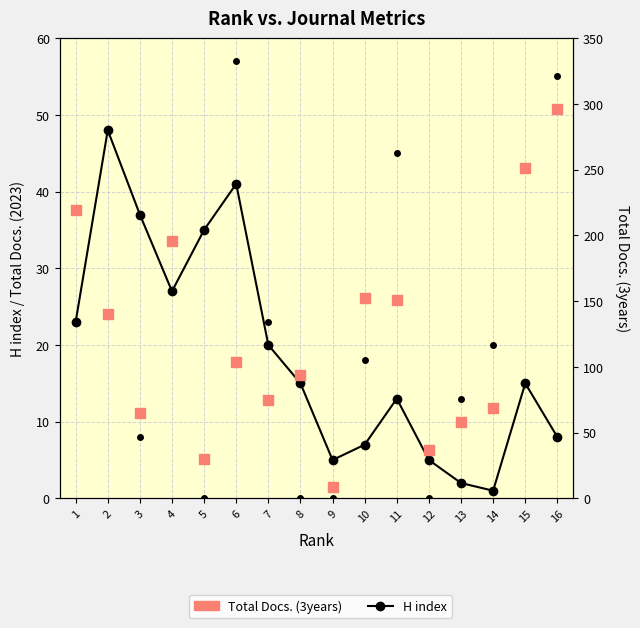

Which series reaches the minimum Y coordinate?

Total Docs. (2023)